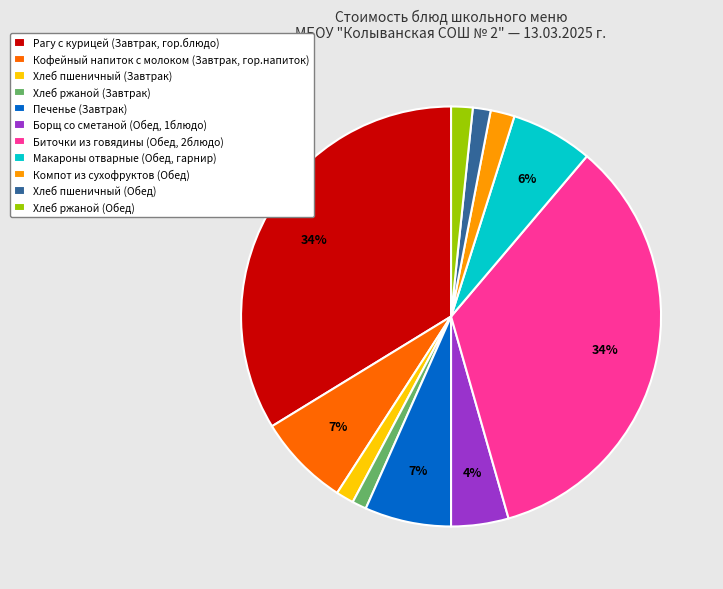

How many segments does this pie chart have?

11